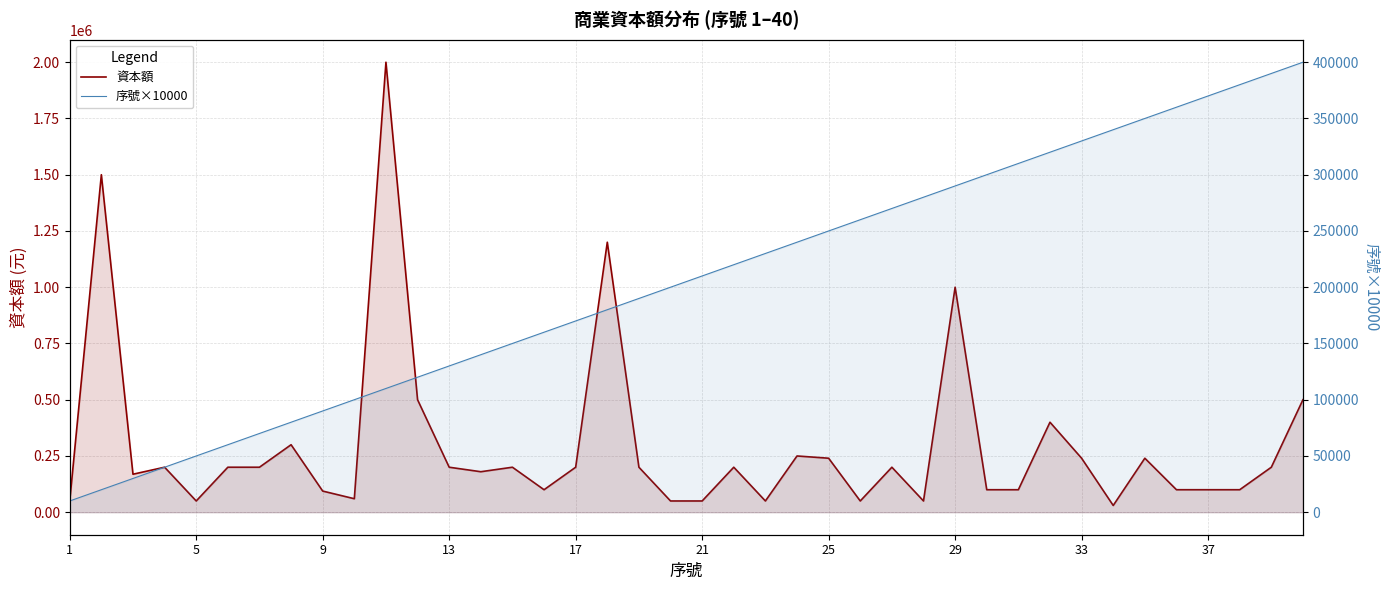

How many data points in 資本額 are less than 200000?

18